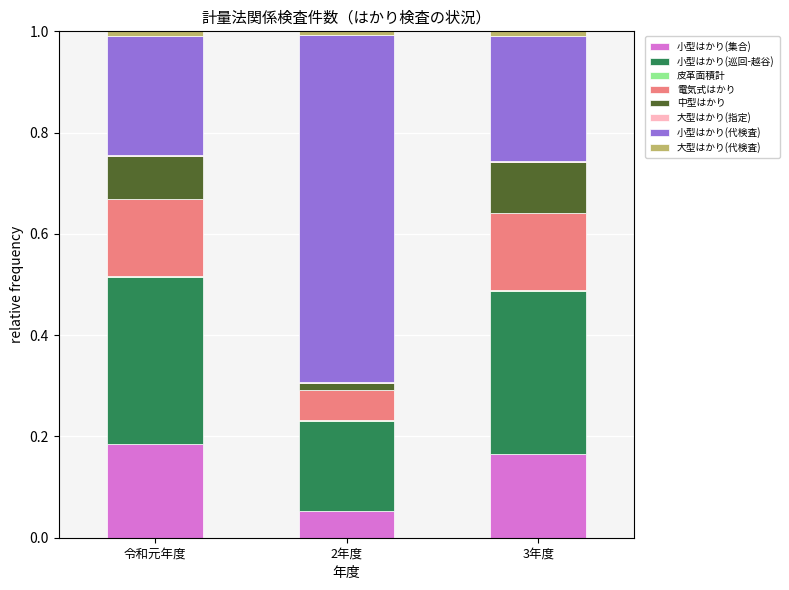

The 小型はかり(集合) series shows 0.1 at 2年度. True or false?

True